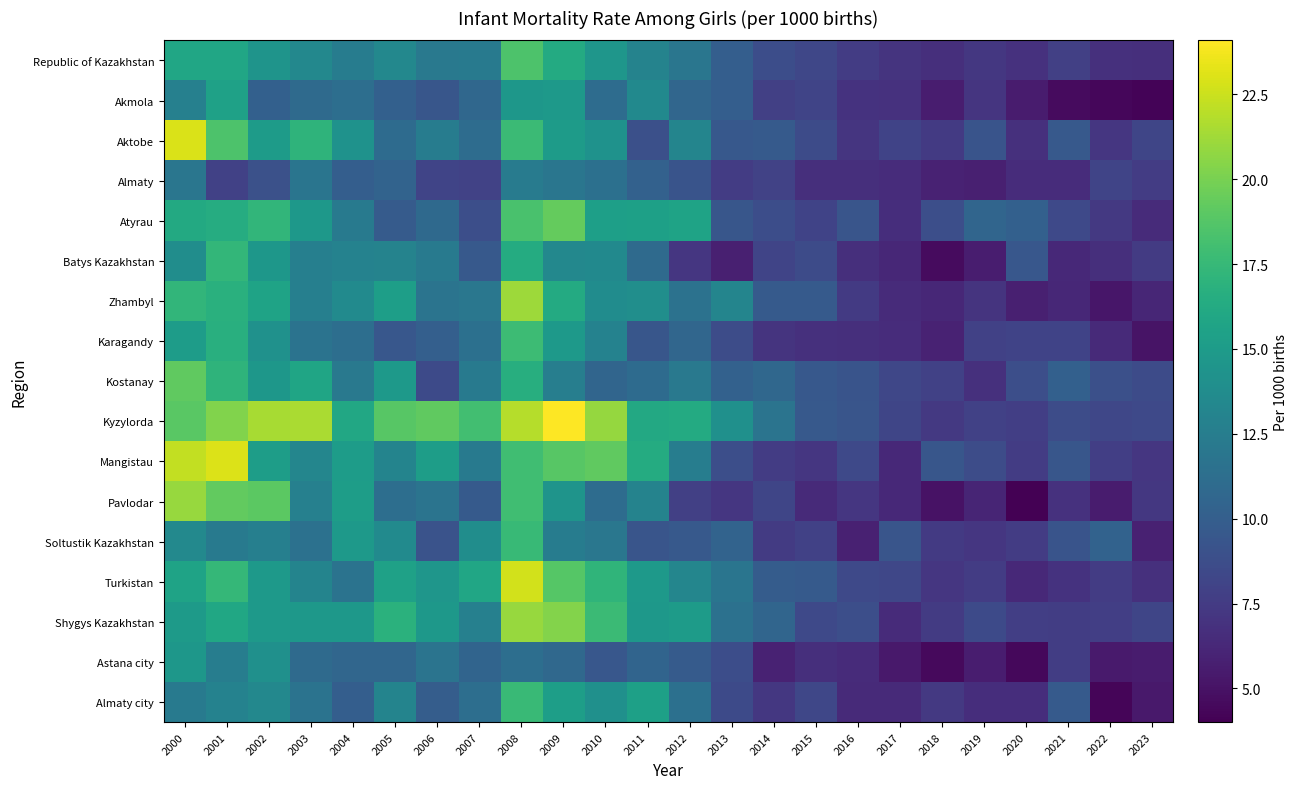

Which series has the largest total across all categories?

Kyzylorda